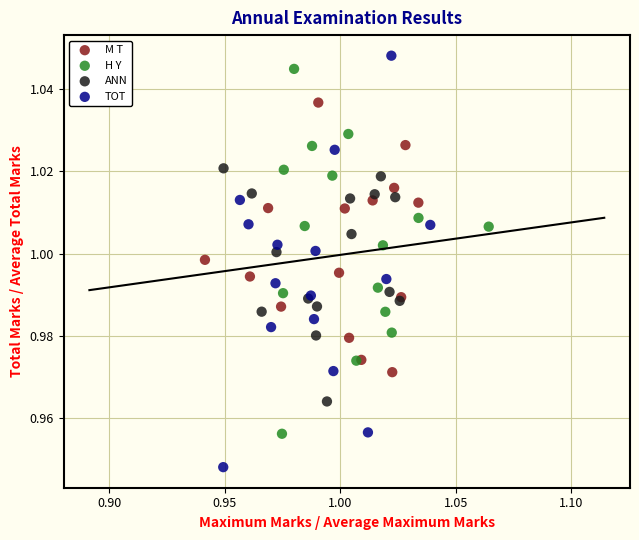

Which series has the widest spread of Y values?

TOT